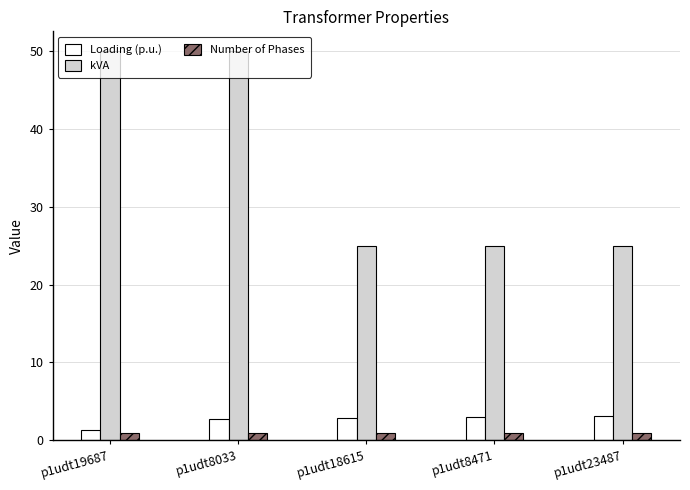

At p1udt8471, list the series in order from largest to smallest.

kVA, Loading (p.u.), Number of Phases